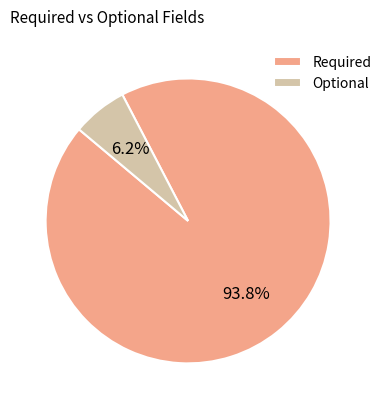

Count the number of slices in the pie.

2